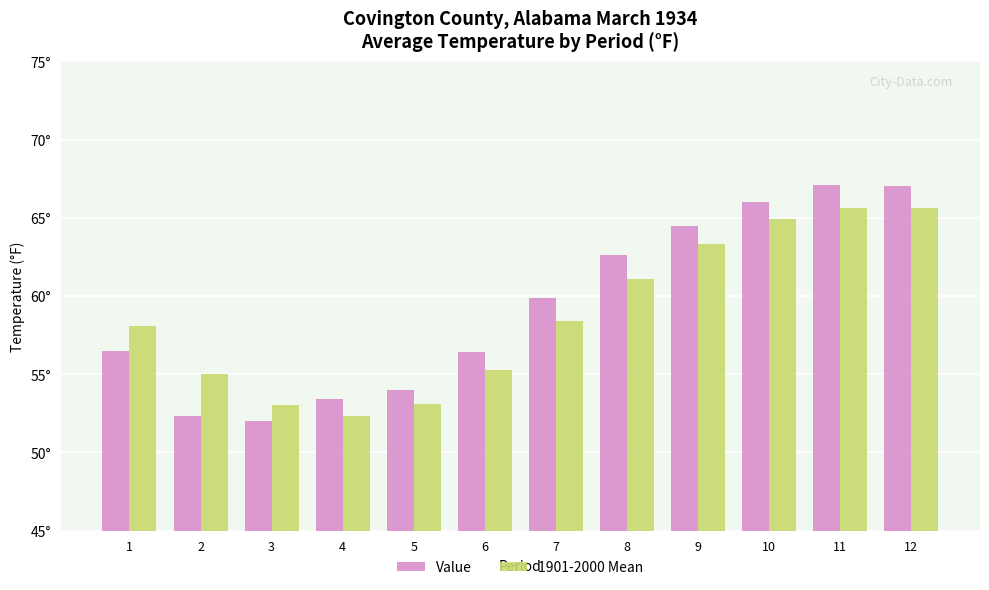

Are the bars horizontal?

No